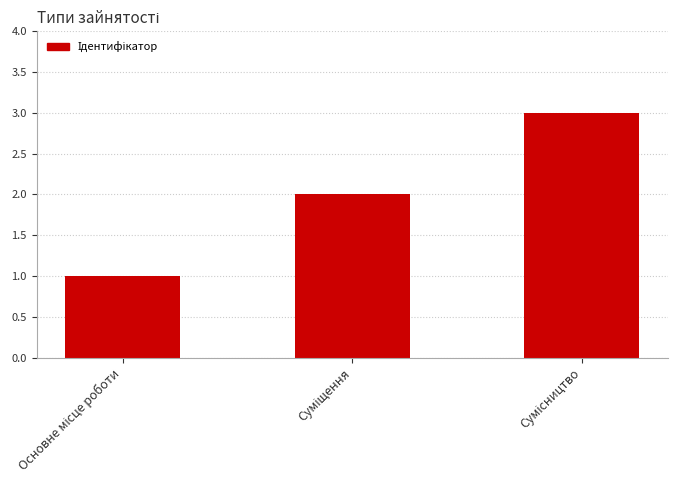

What is the greatest value displayed?

3